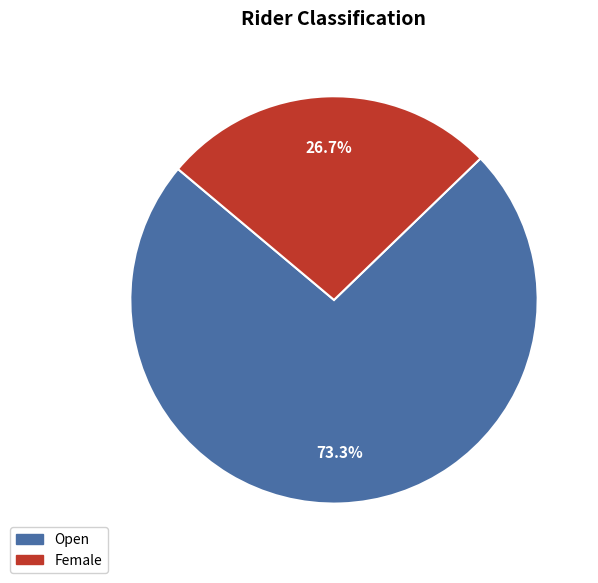

Is the sum of Female and Open greater than half?

Yes